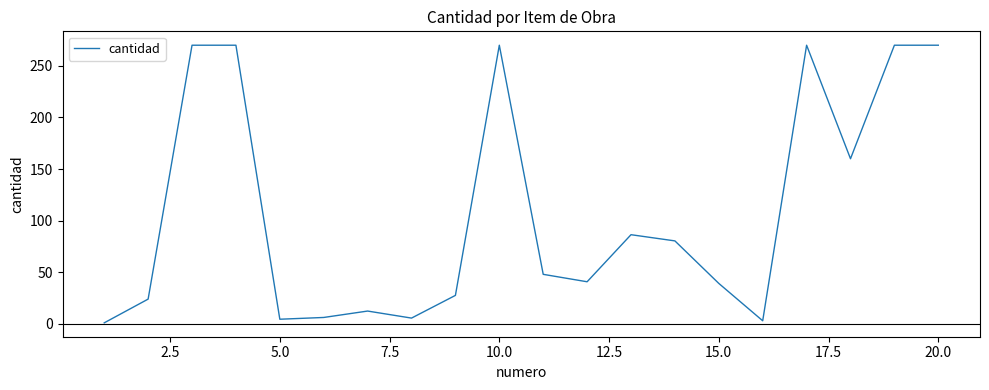

What is the greatest value displayed?

270.0